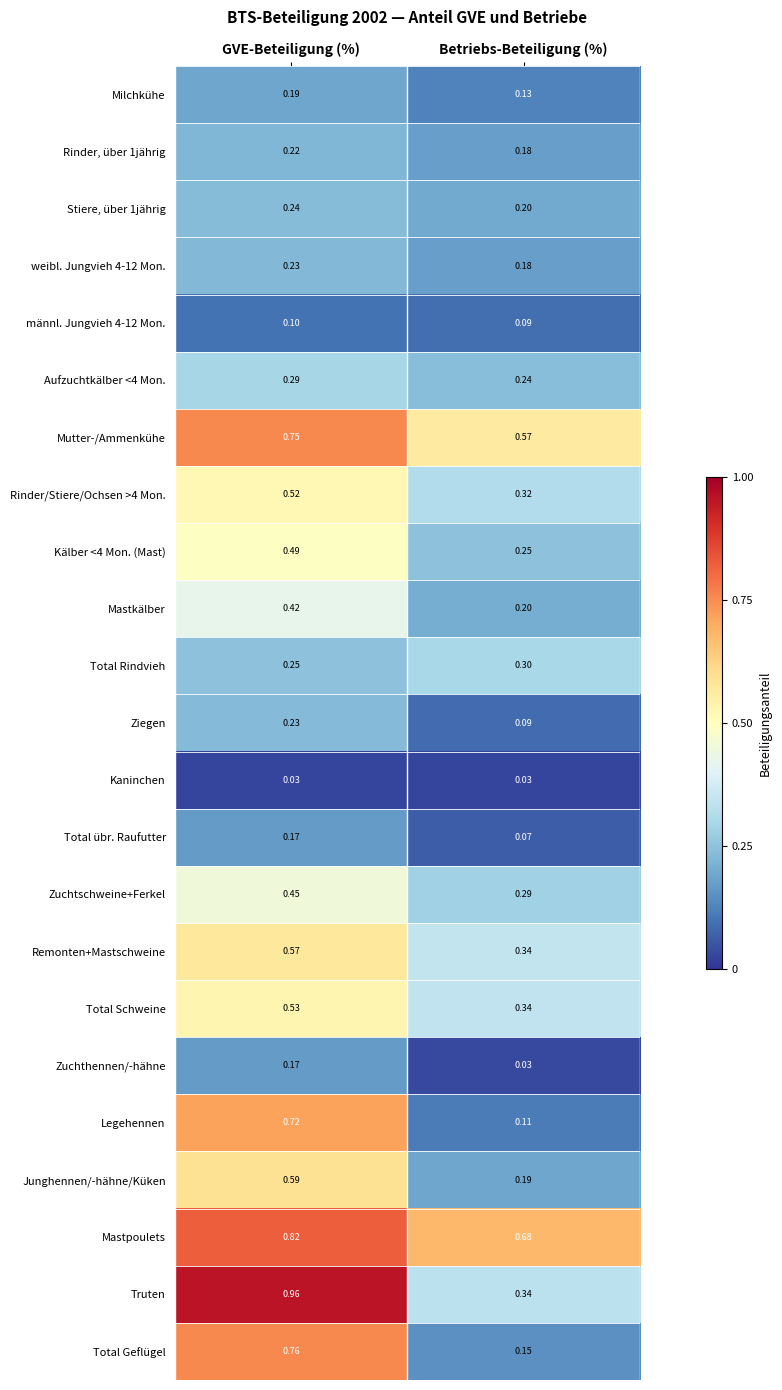

Where is Total übr. Raufutter nearest to the value 0?

Betriebs-Beteiligung (%)